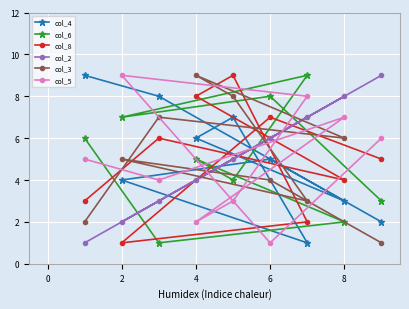

What is the difference between the maximum and minimum values in the col_8 series?

8